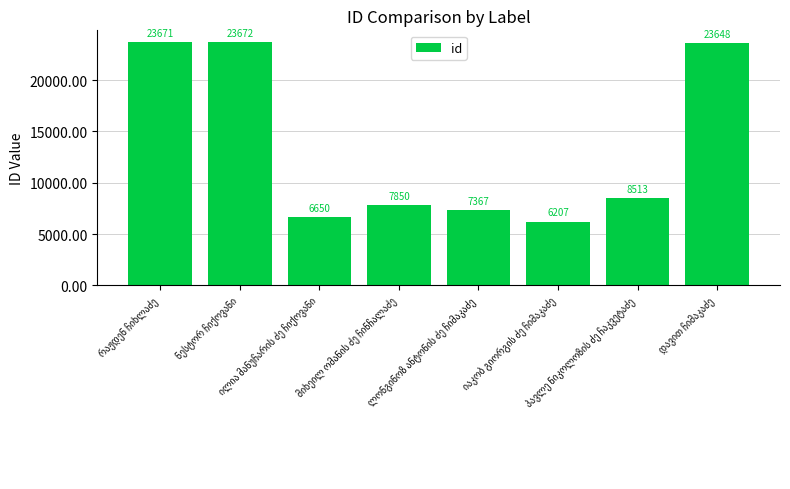

What is the average value?

13447